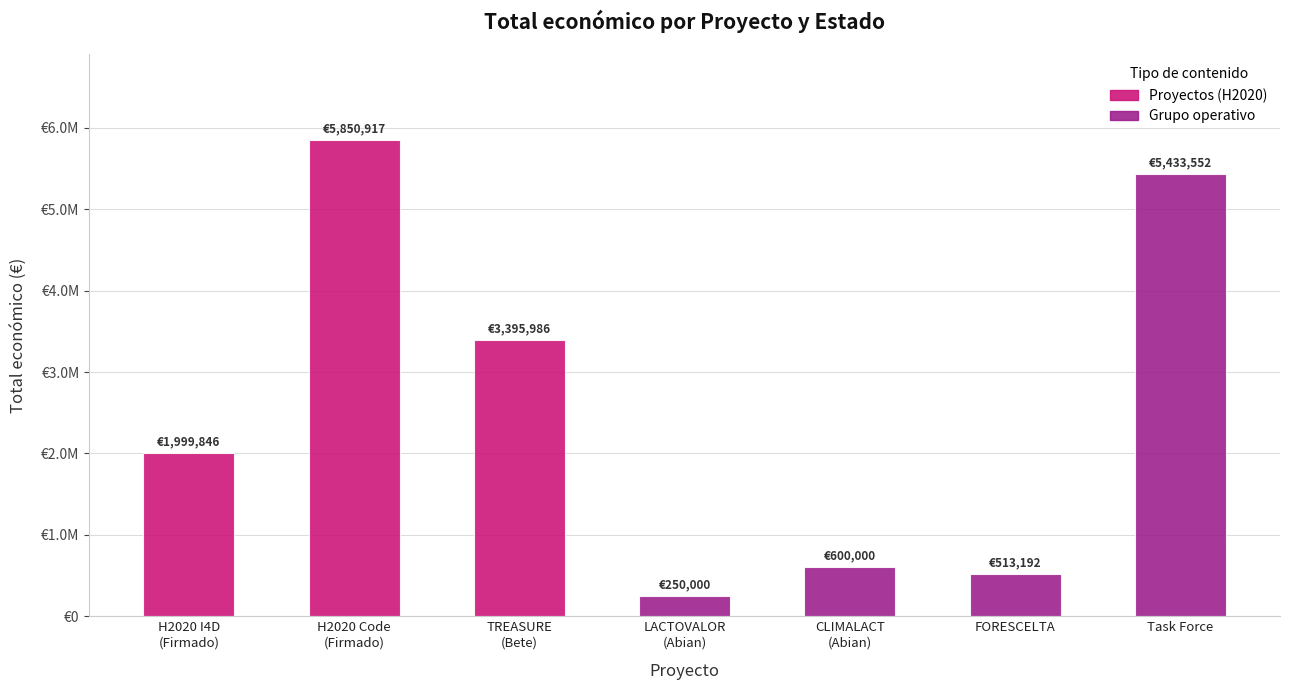

Which has a higher value, Firmado
(H2020 I4D) or Abian
(LACTOVALOR)?

Firmado
(H2020 I4D)